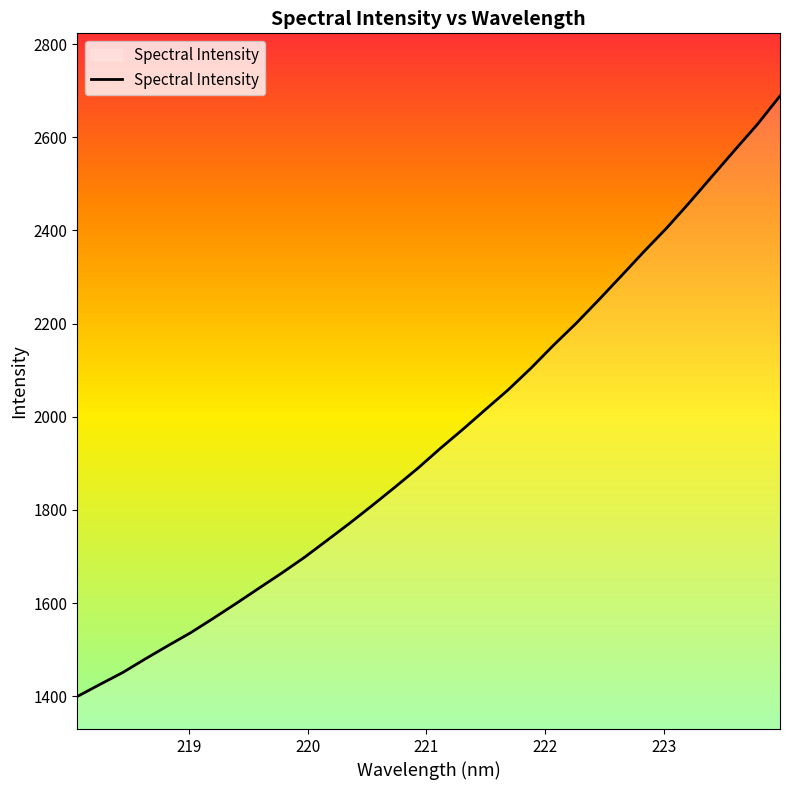

How many values are below 1931?

16